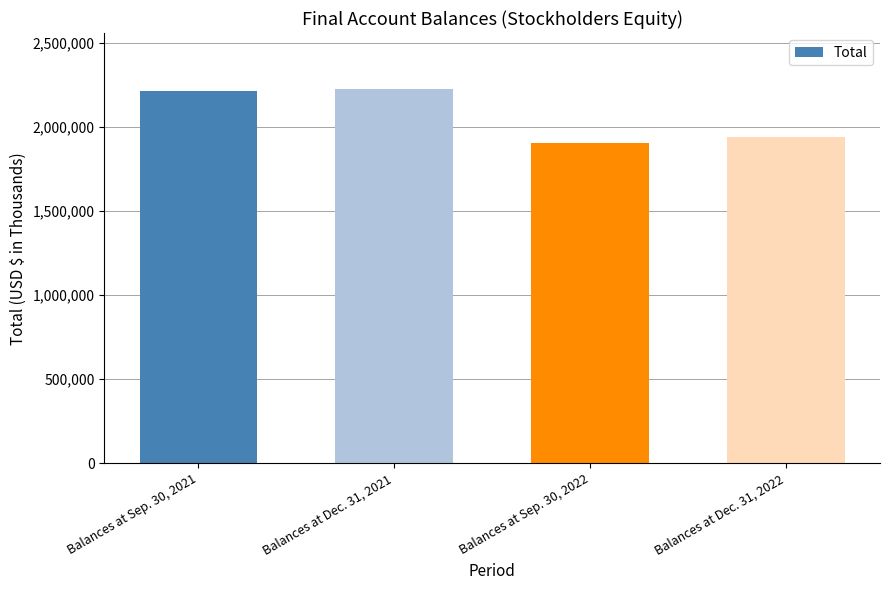

Where is the data nearest to the value 2062277?

Balances at Dec. 31, 2022